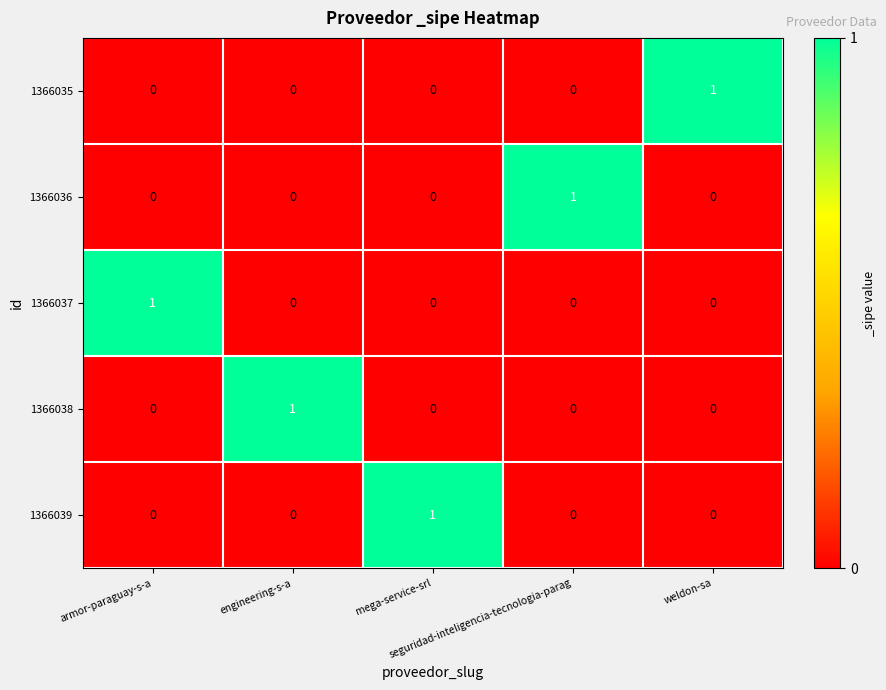

Count the number of data series in this chart.

5